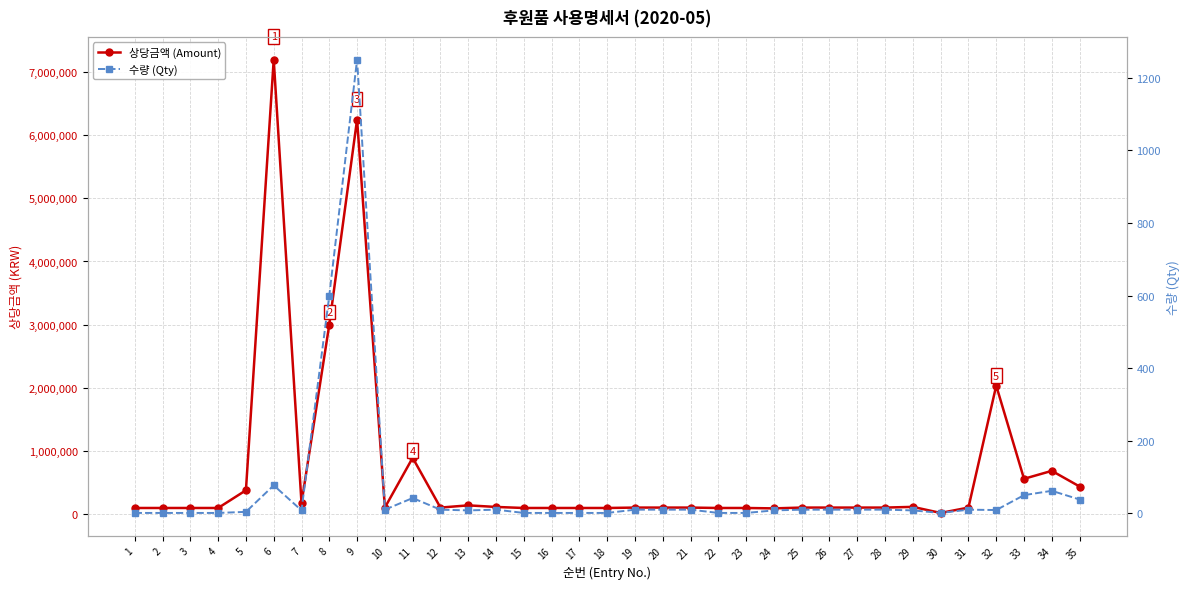

Is it true that 수량 (Qty) equals 10 at 19?

True